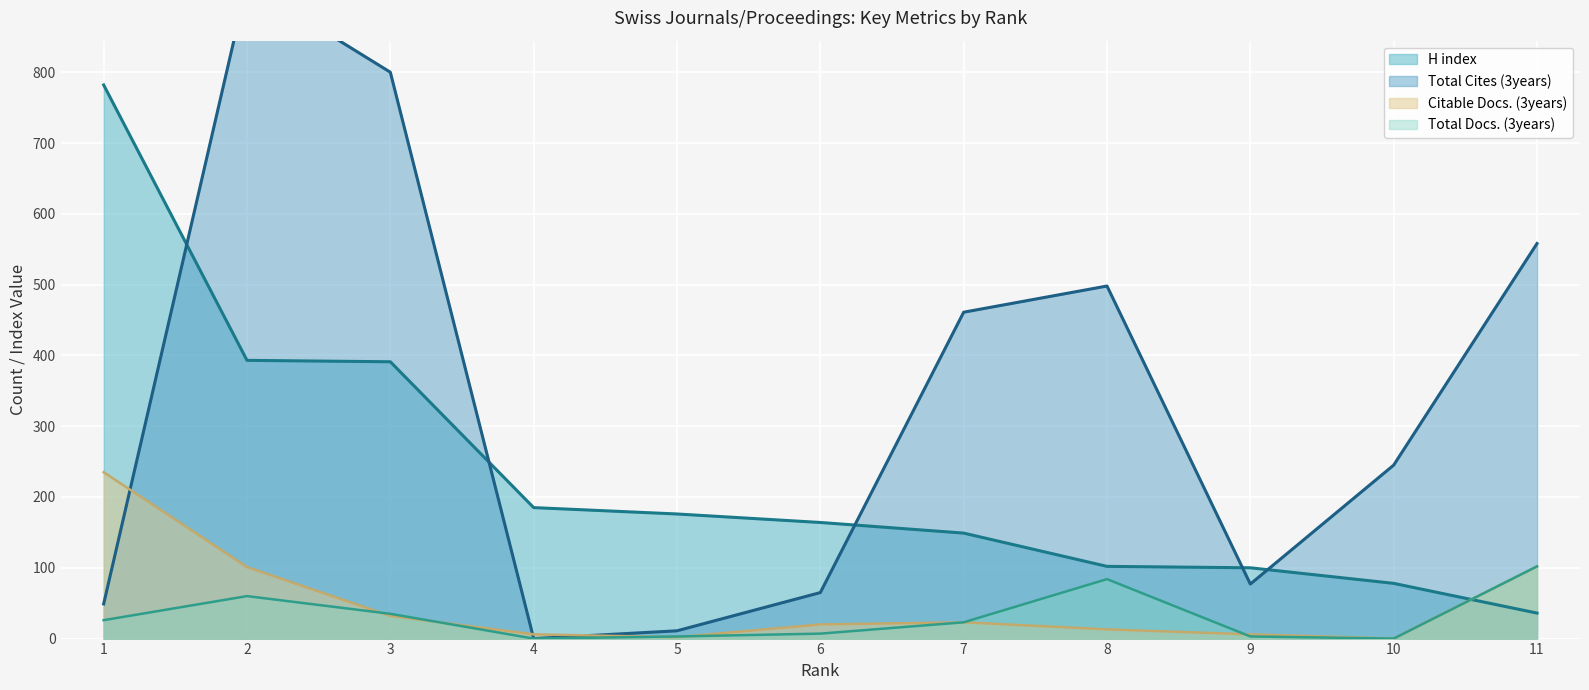

What is the maximum value for H index?

782